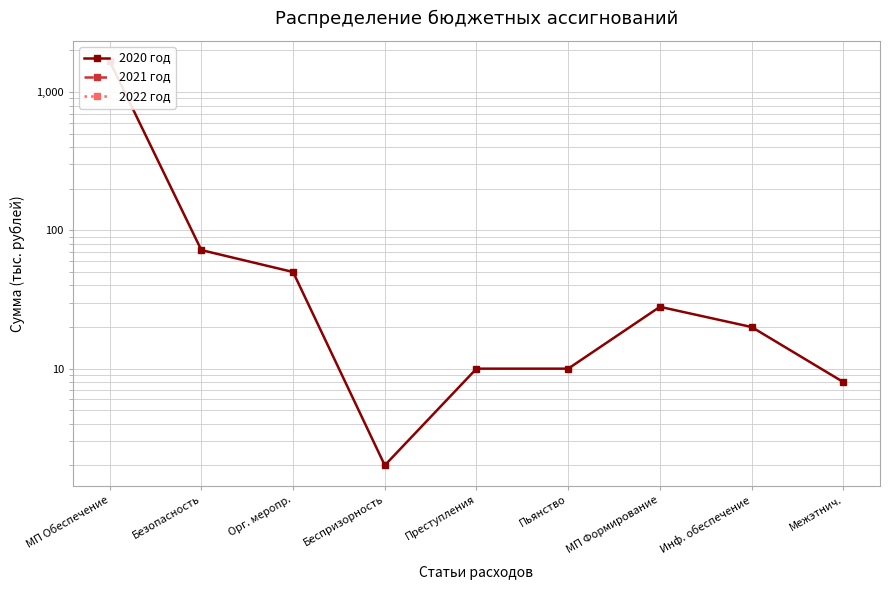

The value of 2022 год at МП Обеспечение is 0. True or false?

True